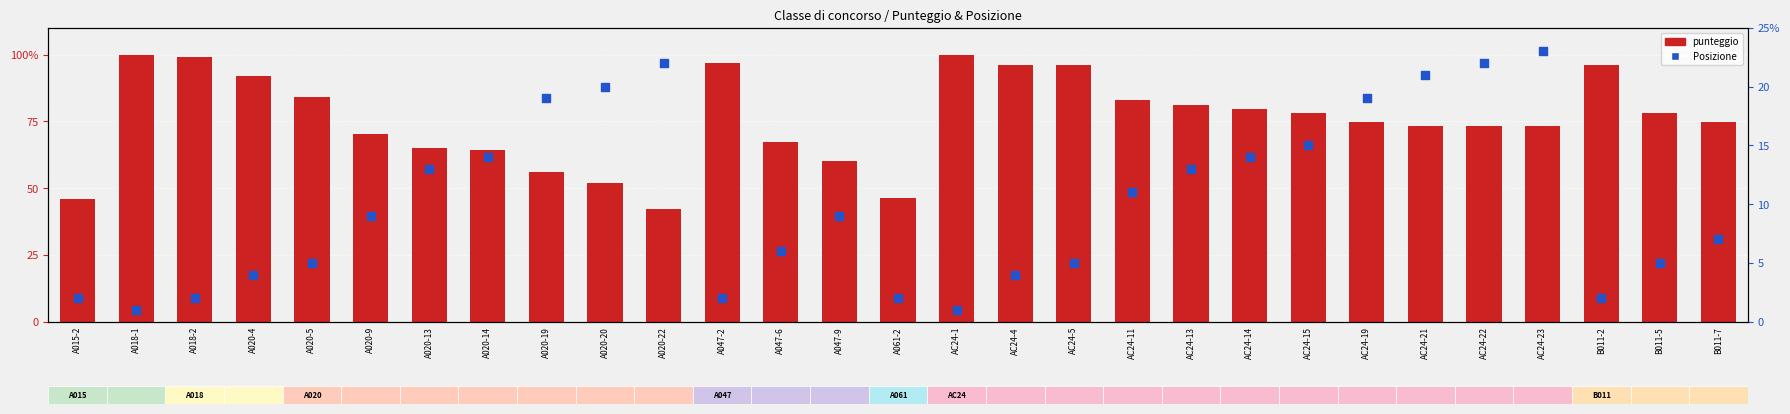

What are all the series names shown in the legend?

punteggio, Posizione